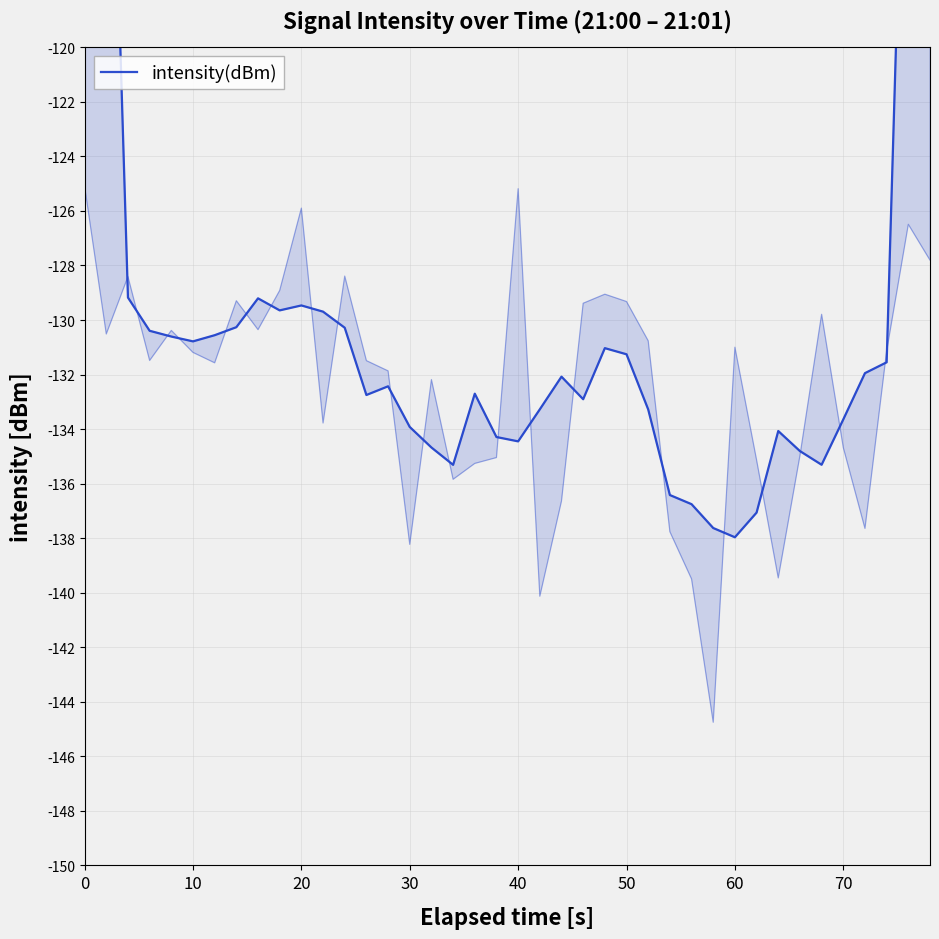

What is the greatest value displayed?

-76.8